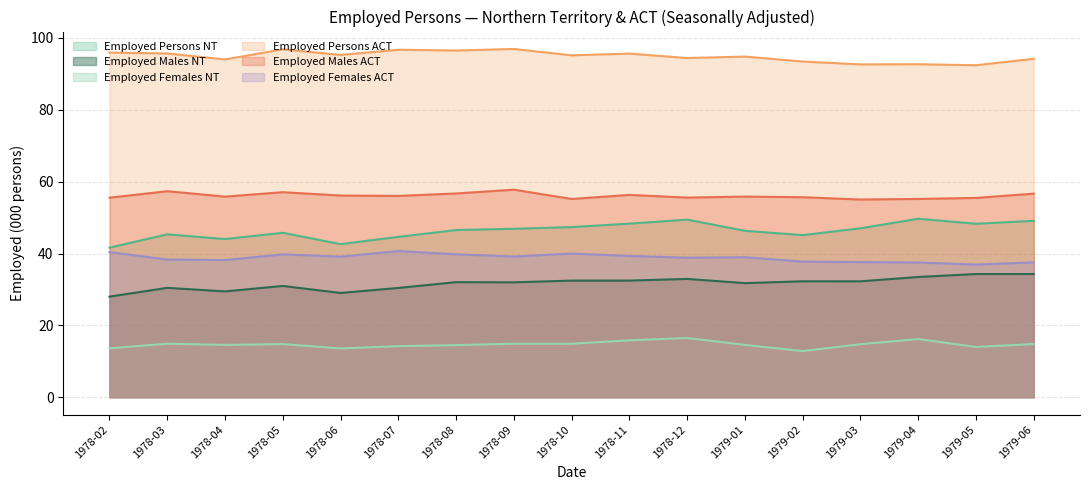

True or false: Employed Persons NT and Employed Persons ACT intersect in this chart.

False